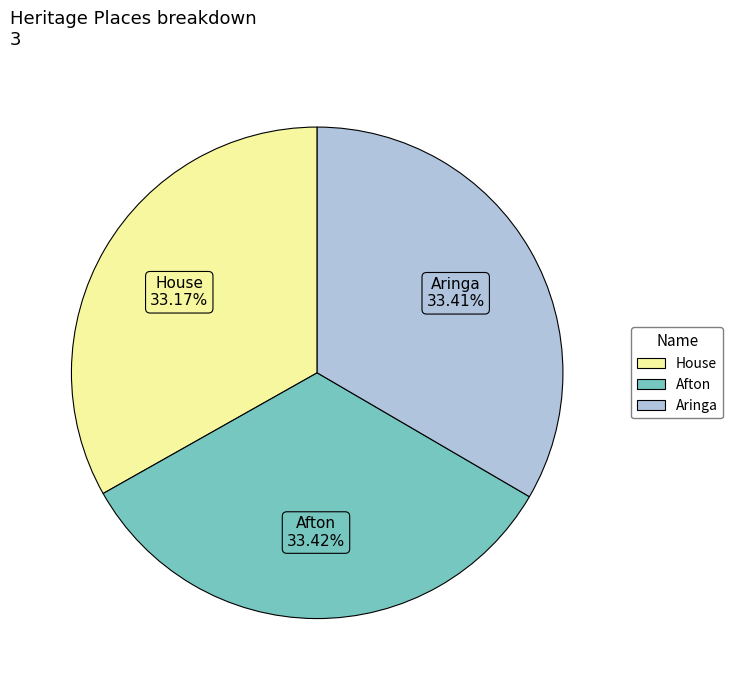

Is it true that Aringa is 33% of the pie?

True